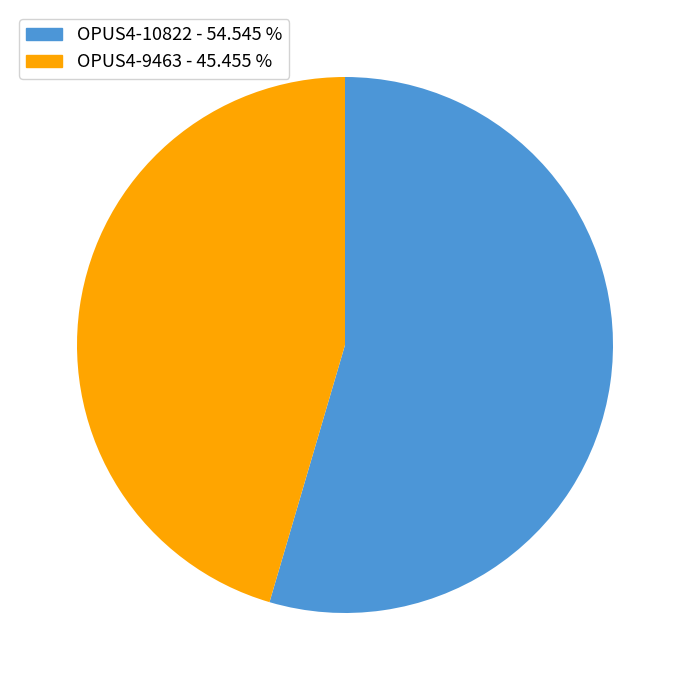

Is there any slice that represents more than half of the pie?

Yes